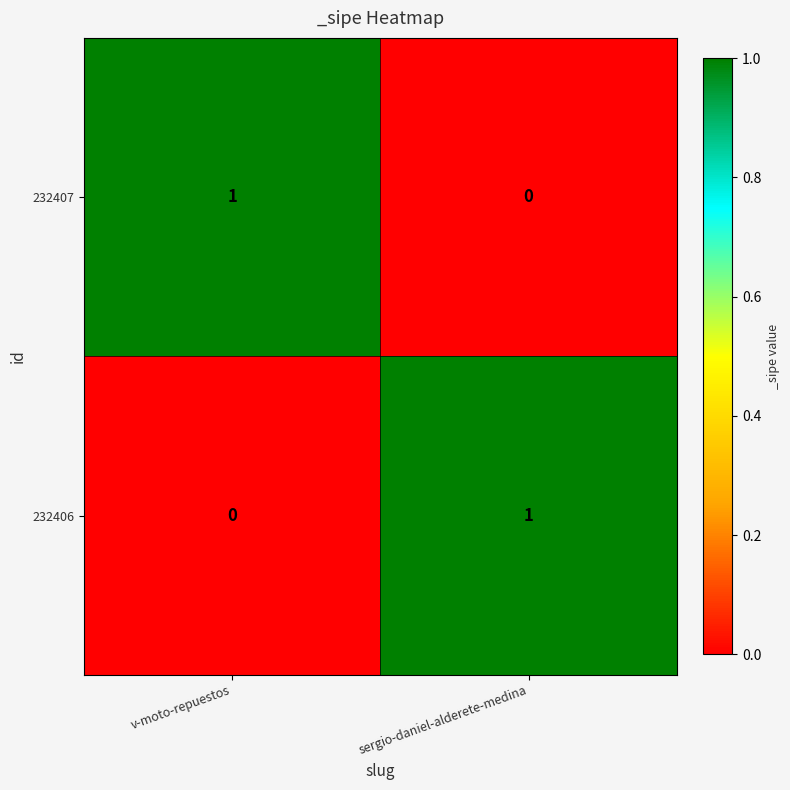

How many data points does each series have?

2